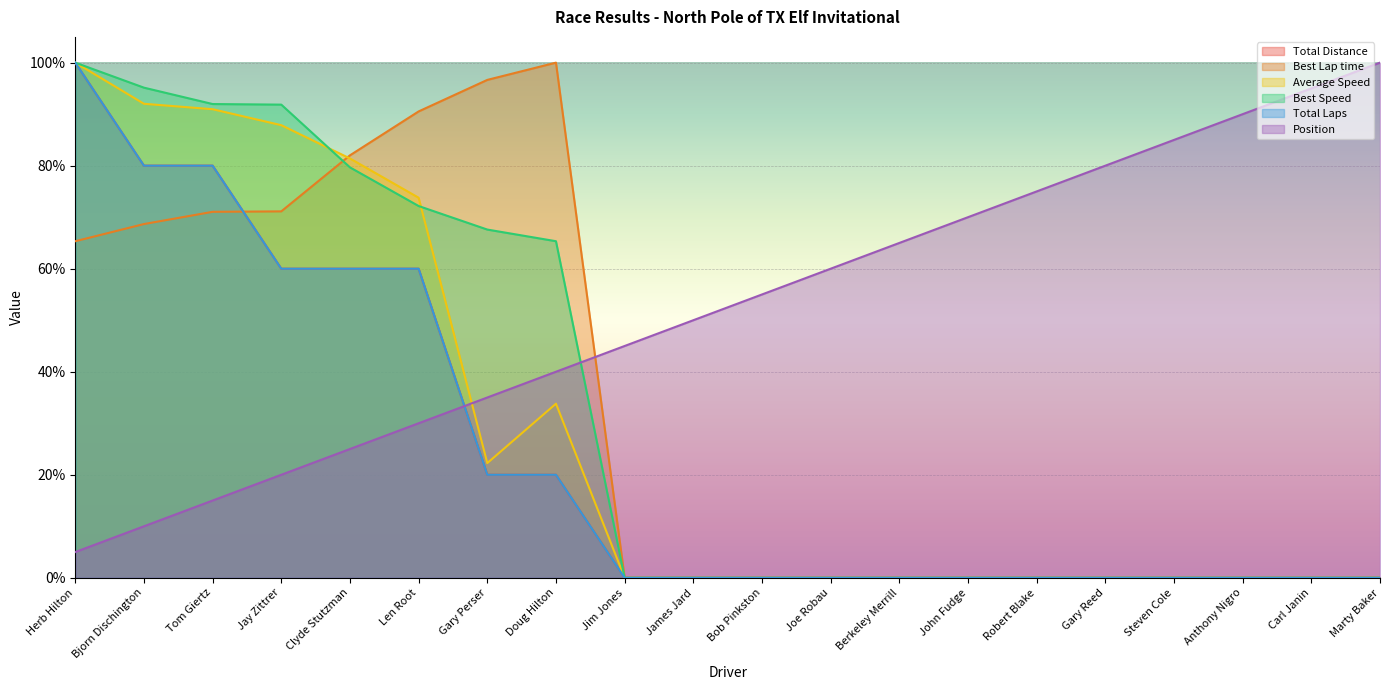

True or false: Total Laps has a value of -68.5 at Bob Pinkston.

False